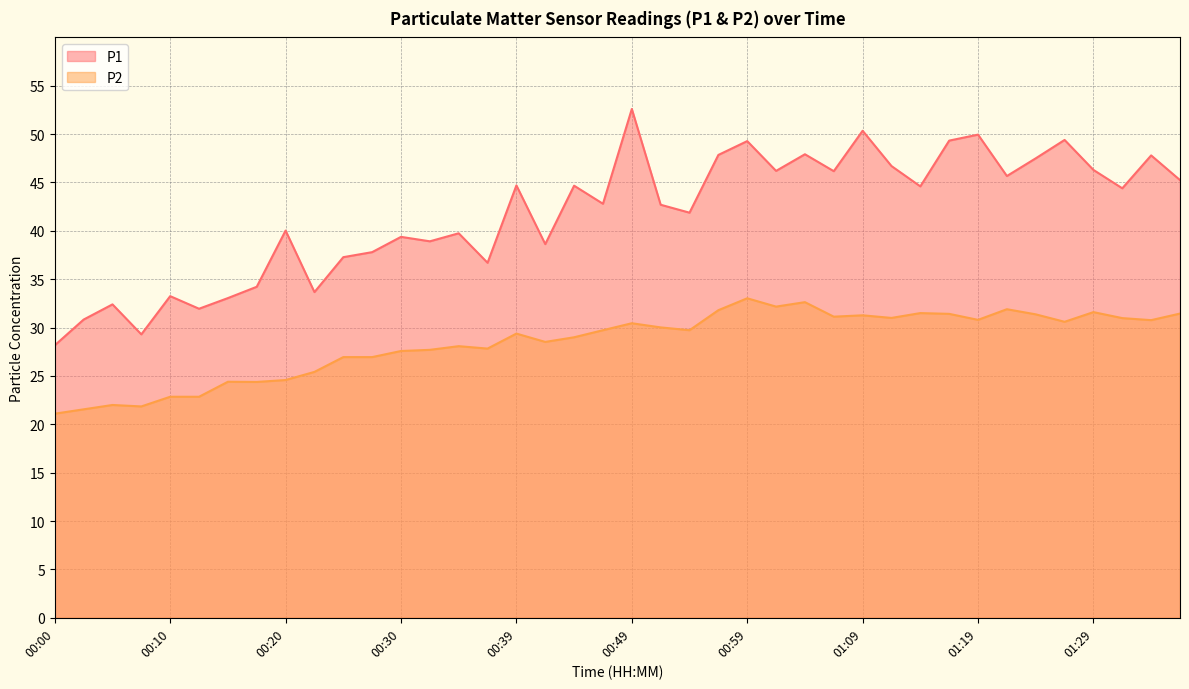

What is the lowest value of the P1 series?

28.2